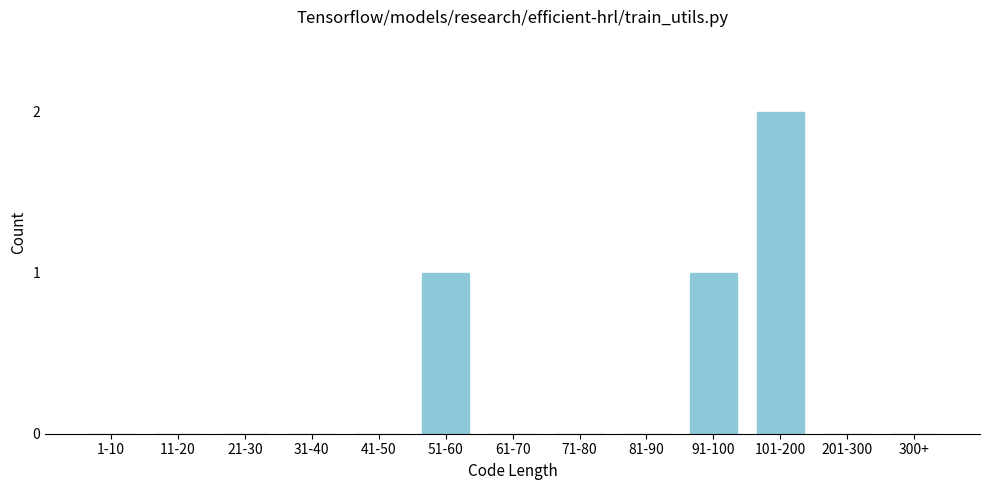

Reading right to left, transcribe all the data shown in this chart.

300+=0	201-300=0	101-200=2	91-100=1	81-90=0	71-80=0	61-70=0	51-60=1	41-50=0	31-40=0	21-30=0	11-20=0	1-10=0